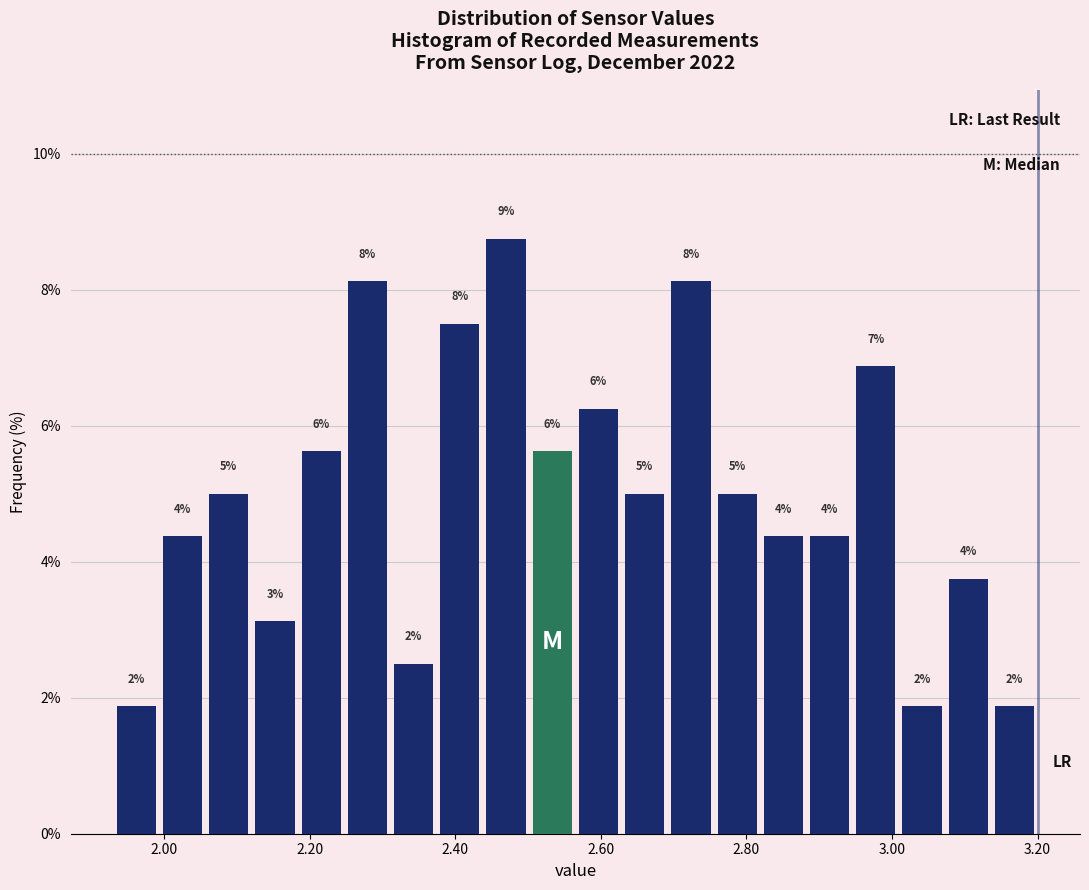

Read against the x-axis, roughly where is the centre of the tallest bar?

2.46